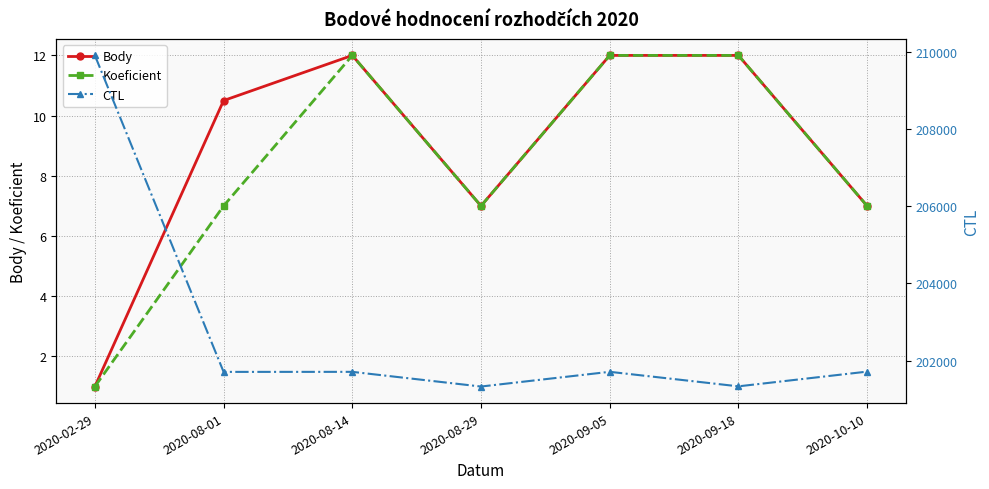

The CTL series shows 93810.3 at 2020-10-10. True or false?

False